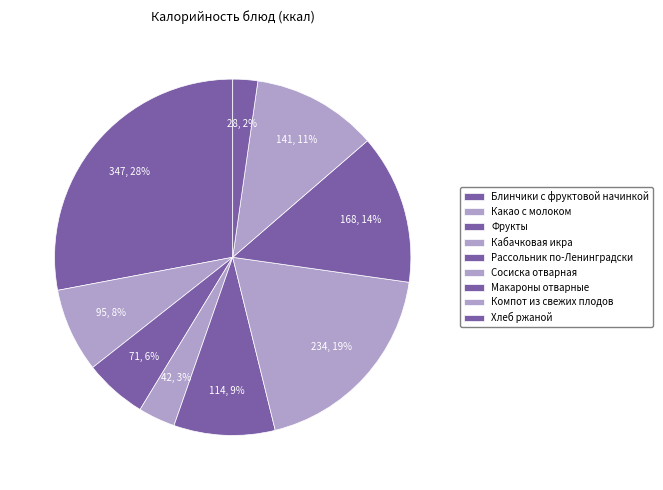

How much of the chart is everything except Макароны отварные?

86.4%